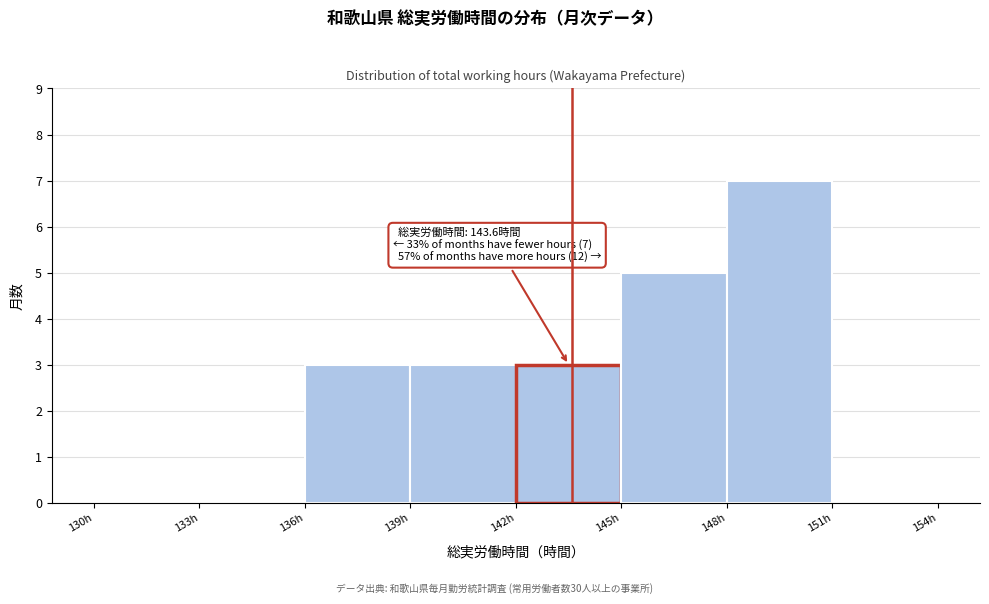

Which range on the x-axis has the tallest bar?

148 to 151